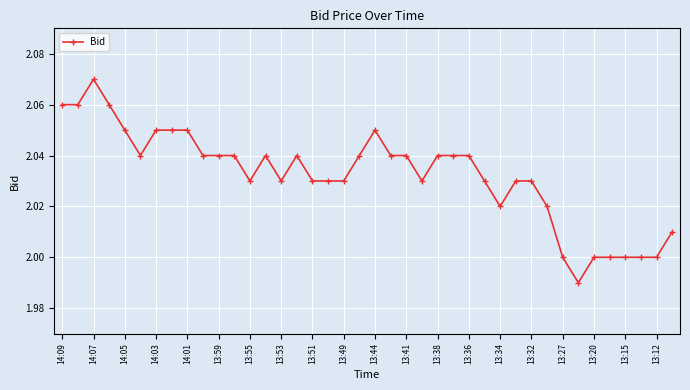

What is the sum of all values?

81.3